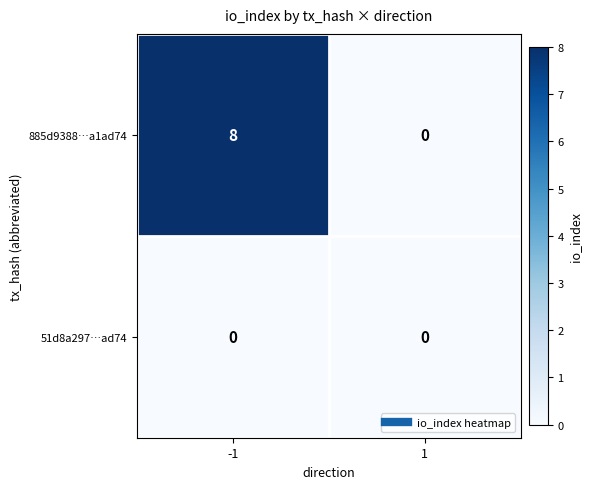

Reading left to right, what are all the values shown in this chart?

885d9388…a1ad74: -1=8	1=0
51d8a297…ad74: -1=0	1=0